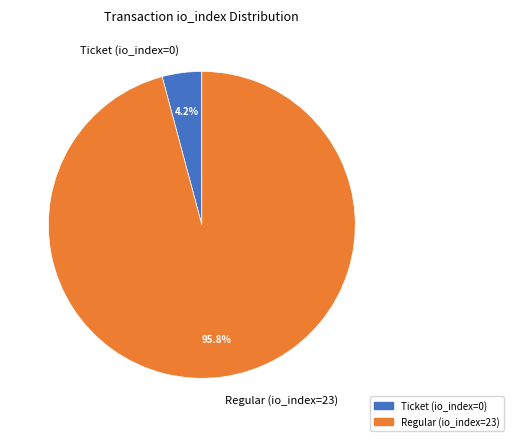

Which category has the biggest portion of the pie?

Regular (io_index=23)